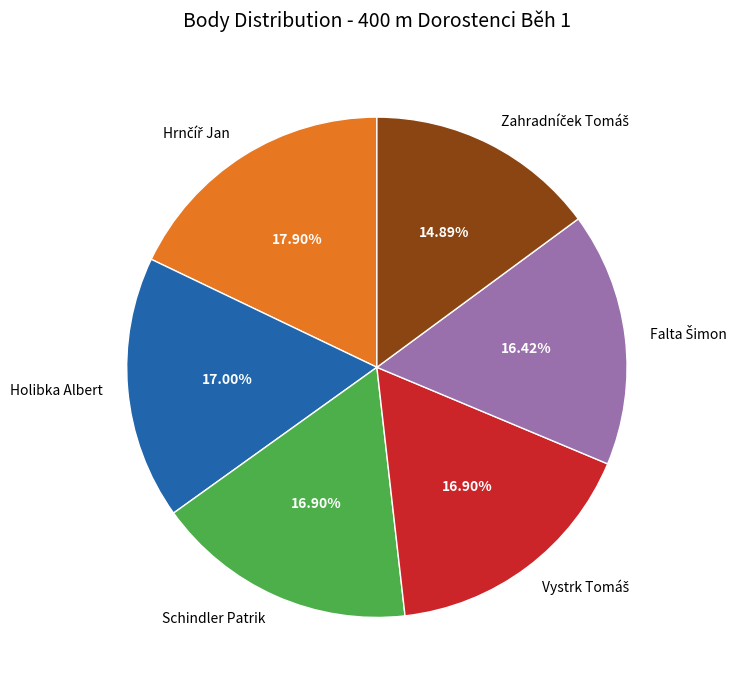

Does any single category account for the majority?

No